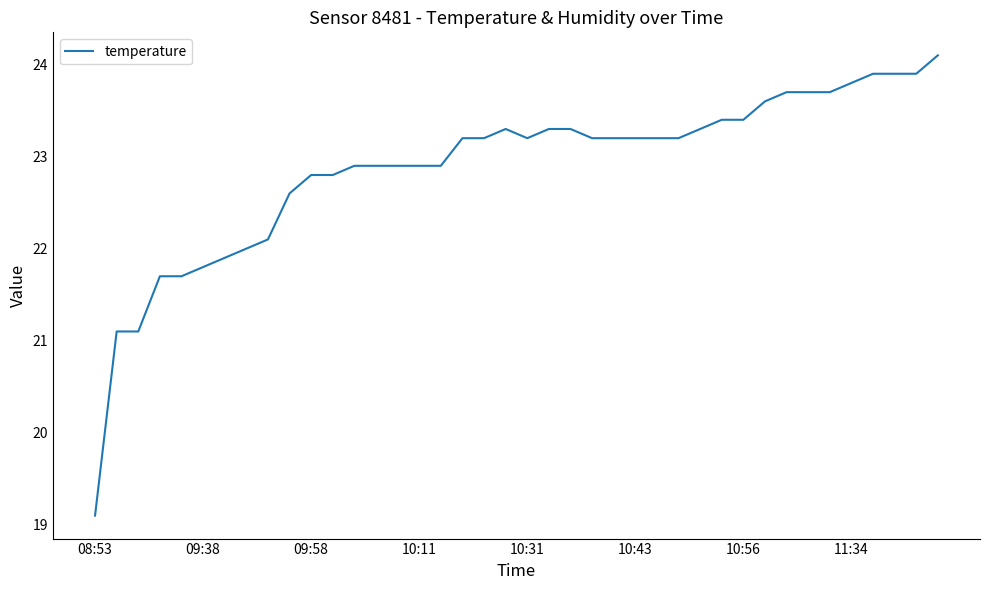

What is the smallest value displayed?

19.1